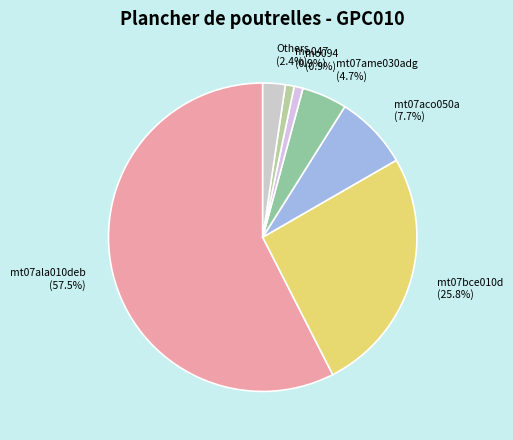

Between mt07bce010d and Others, which is larger?

mt07bce010d